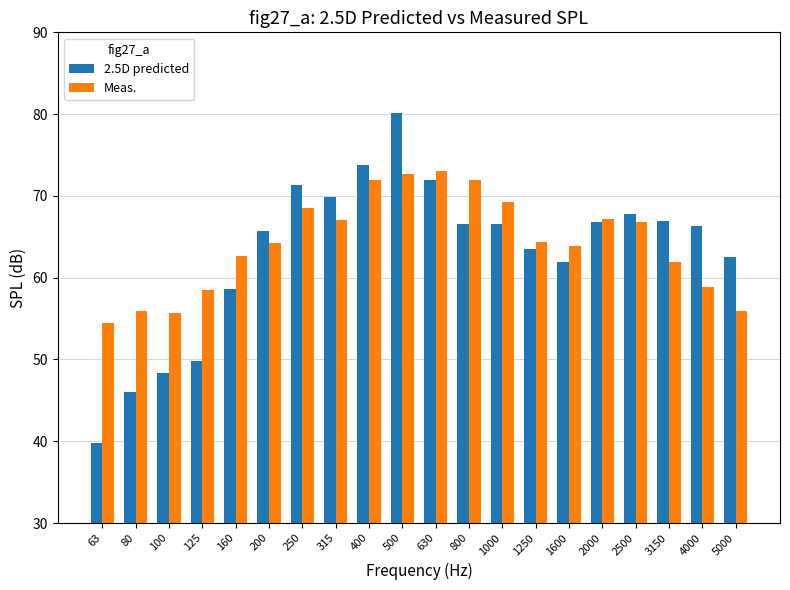

Is the value of Meas. at 250 greater than the value of 2.5D predicted at 125?

Yes